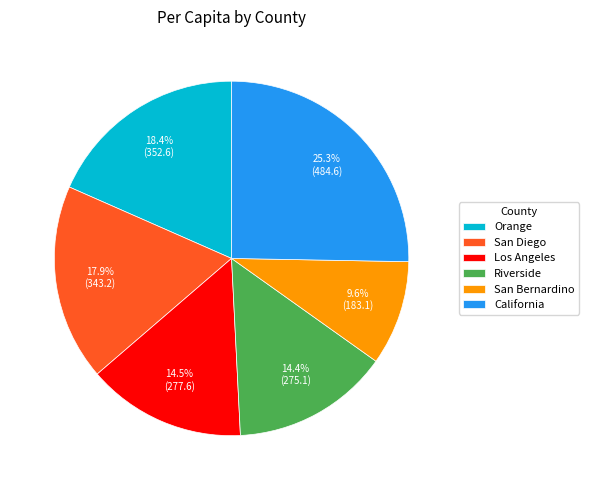

True or false: San Bernardino accounts for 10% of the total.

True